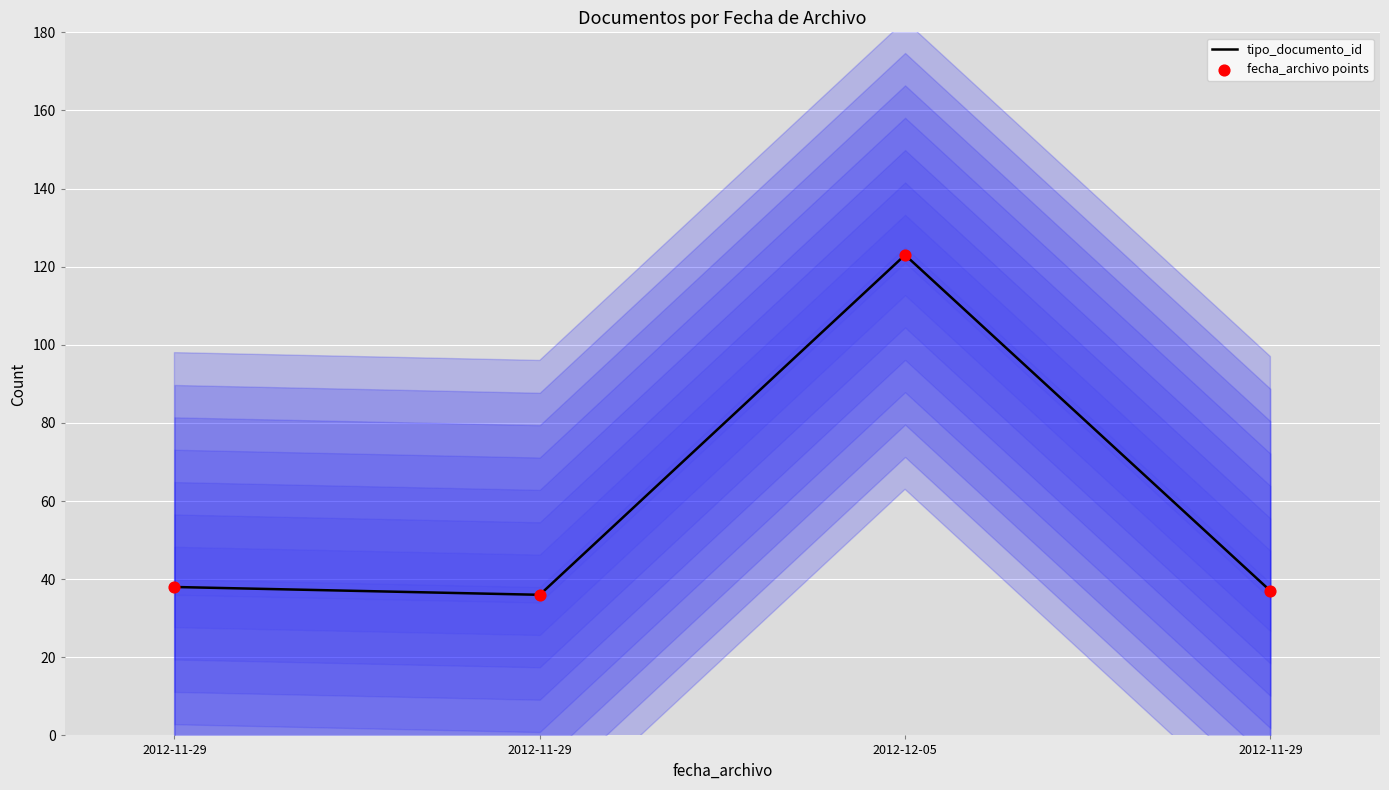

What are all the series names shown in the legend?

tipo_documento_id, fecha_archivo points